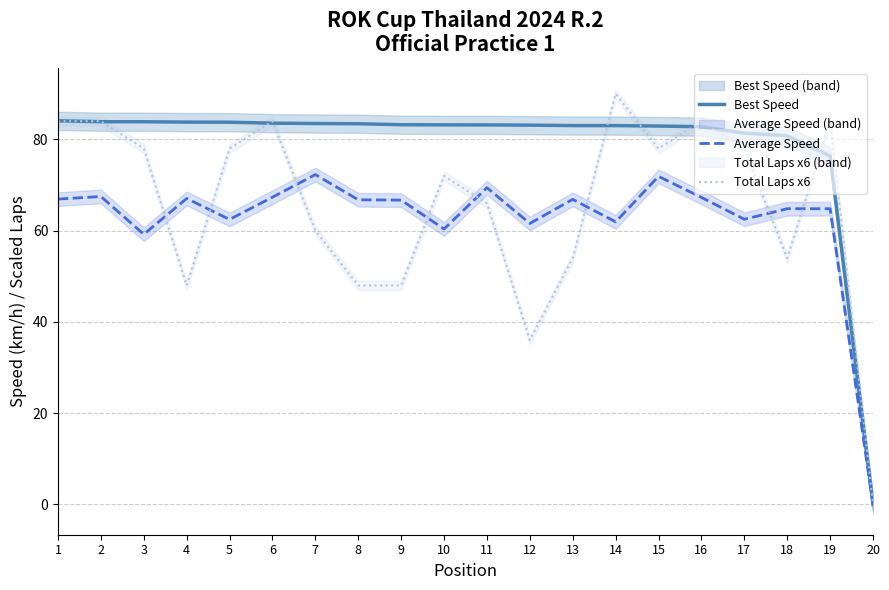

At how many categories does at least one series exceed 23?

19